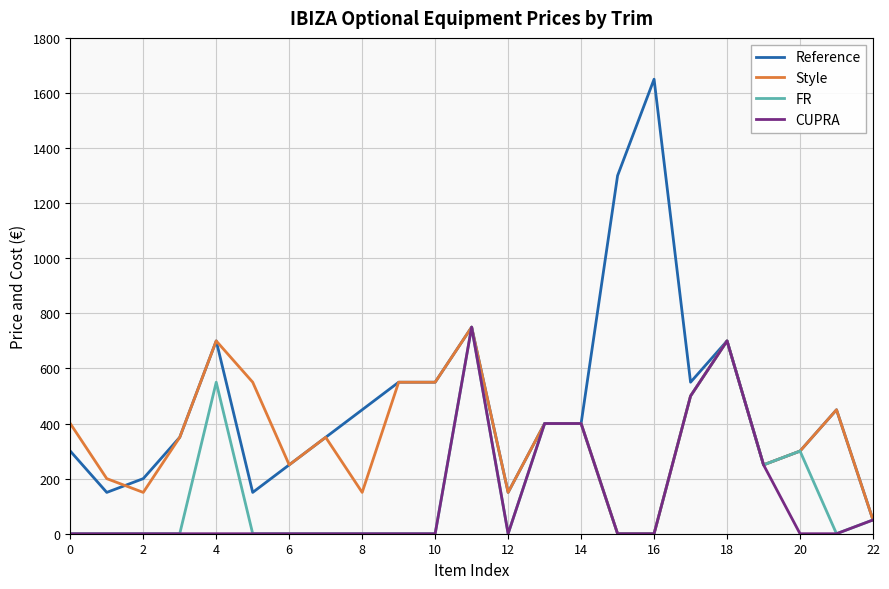

What is the maximum value for Style?

750